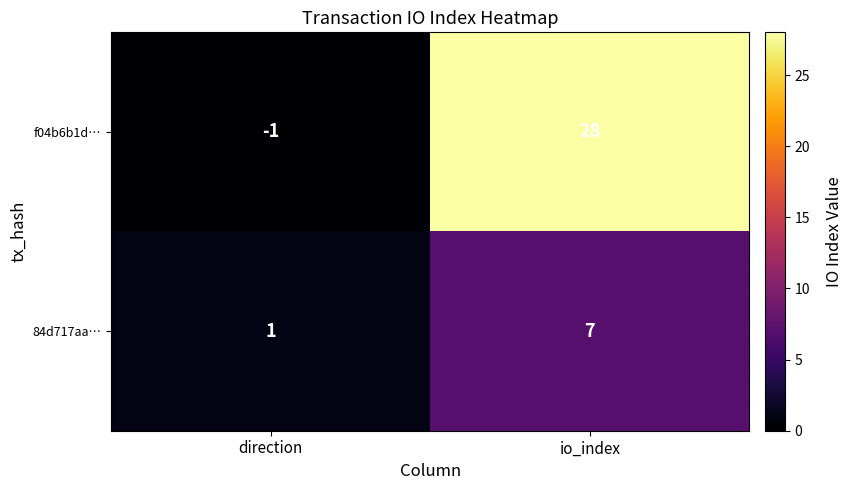

Where is f04b6b1d… nearest to the value 13?

direction